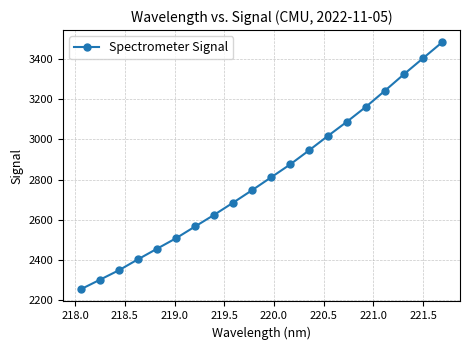

What is the sum of all values?

56249.2